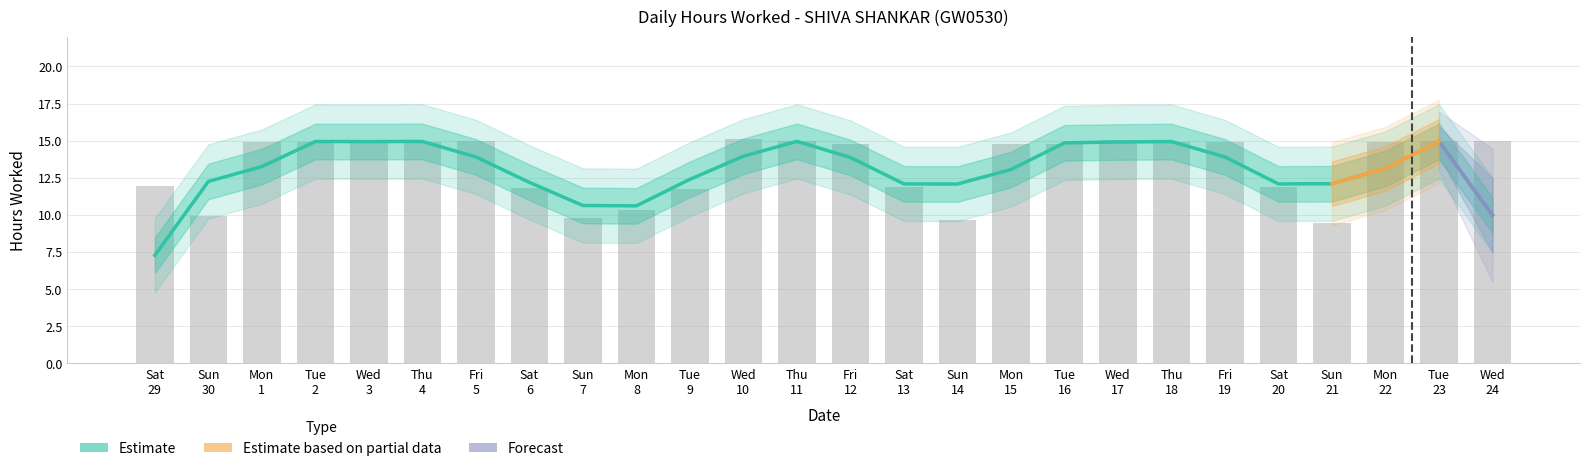

The value at Sun 21 is 9.5. True or false?

True